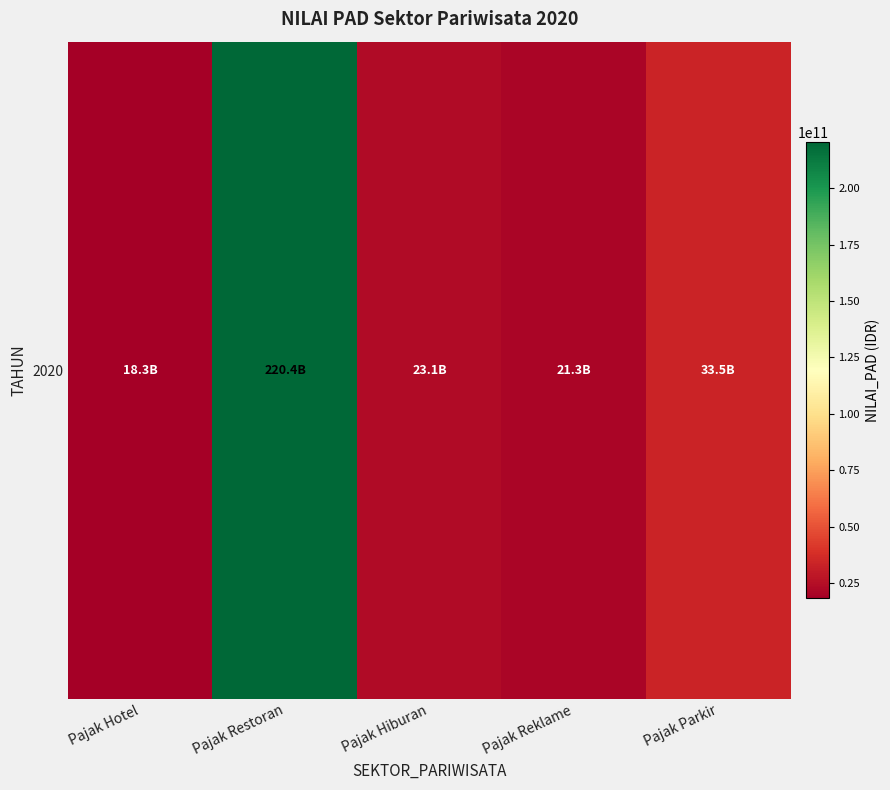

At which label is the value closest to 119342099256?

Pajak Parkir